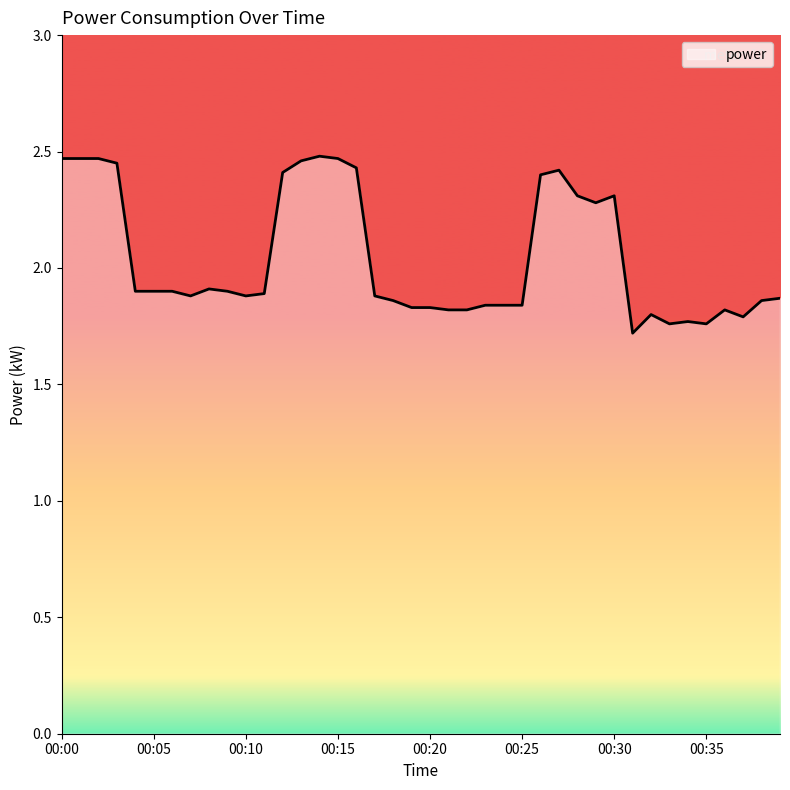

Count the values in the range 1 to 2.

26